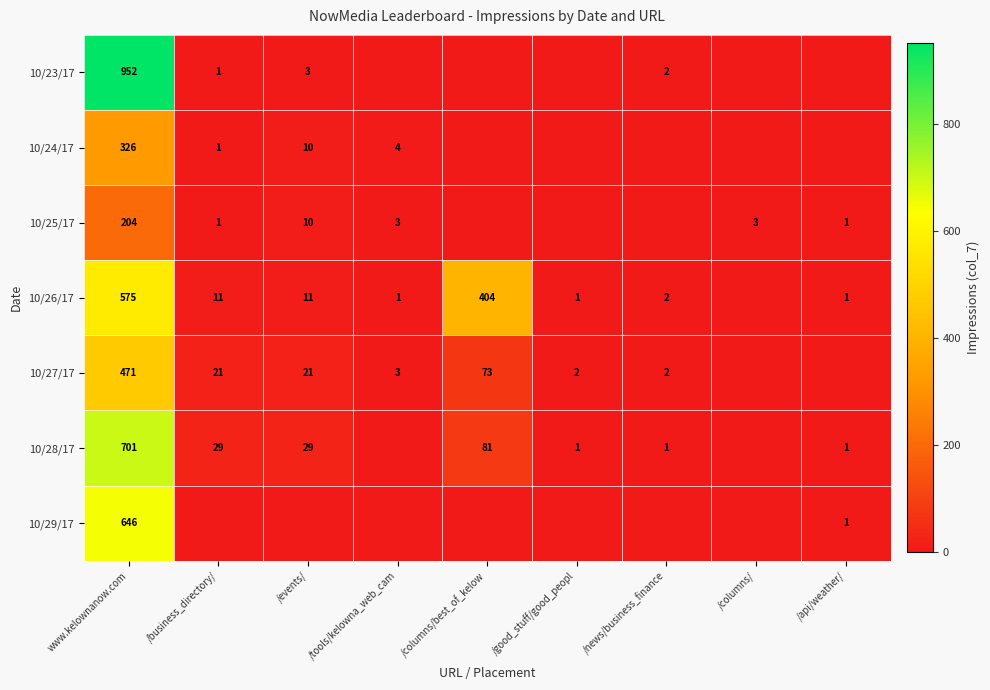

What is the sum of the 10/27/17 values at www.kelownanow.com and /events/?

492